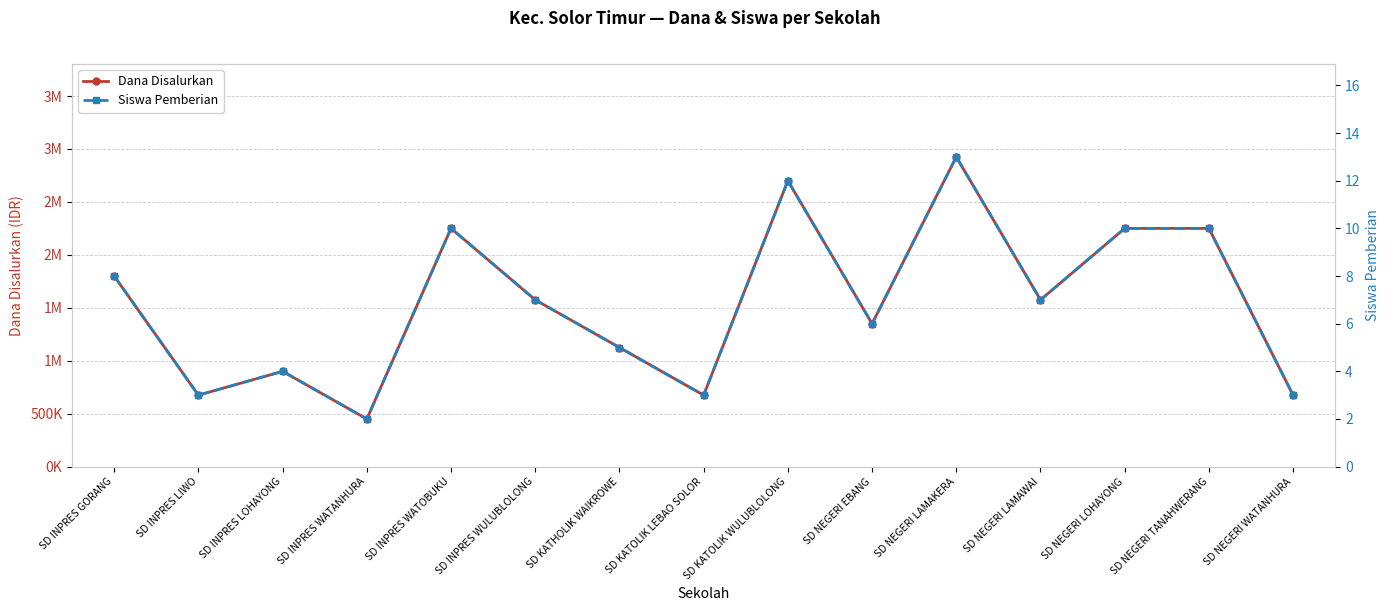

True or false: Siswa Pemberian and Dana Disalurkan cross at least once.

False